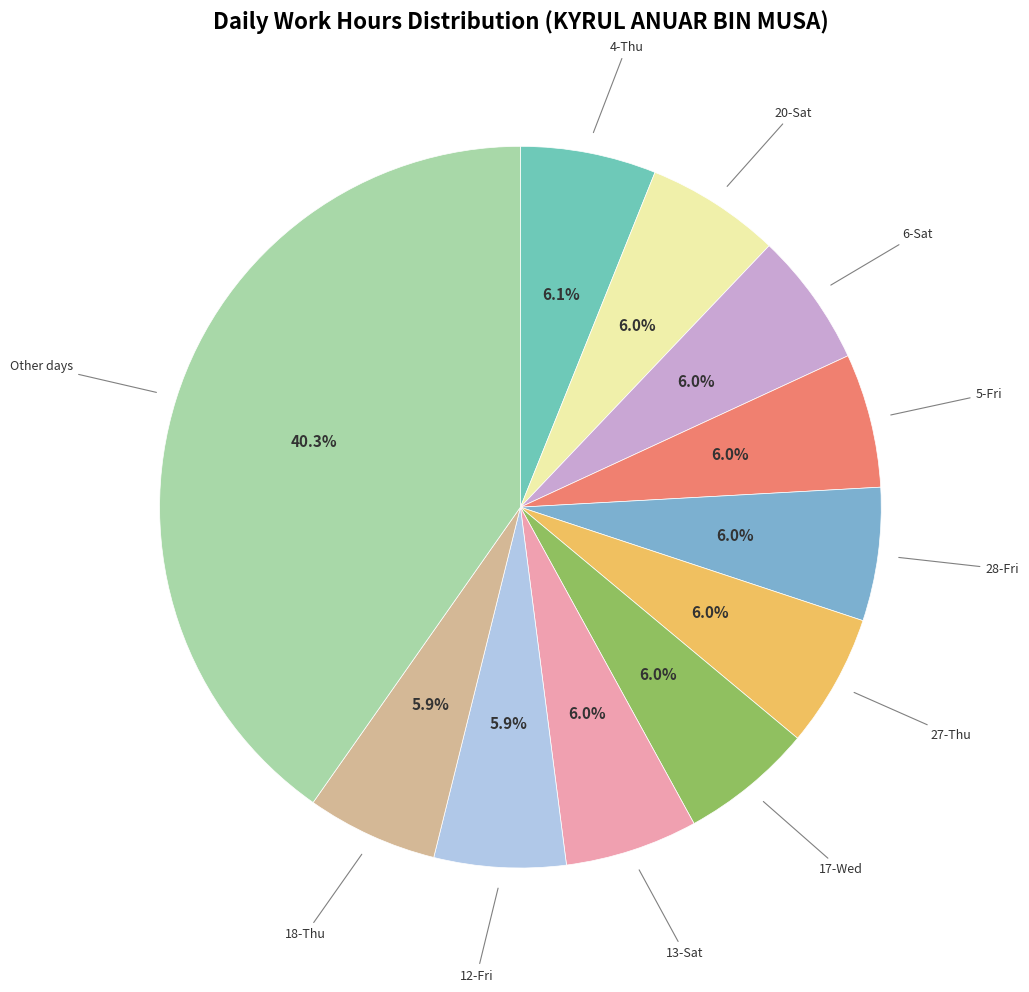

How many segments does this pie chart have?

11